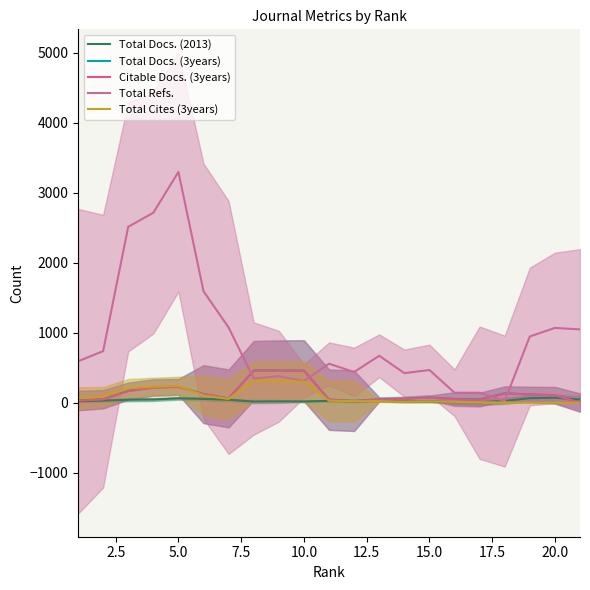

Which series has the widest spread of values?

Total Refs.